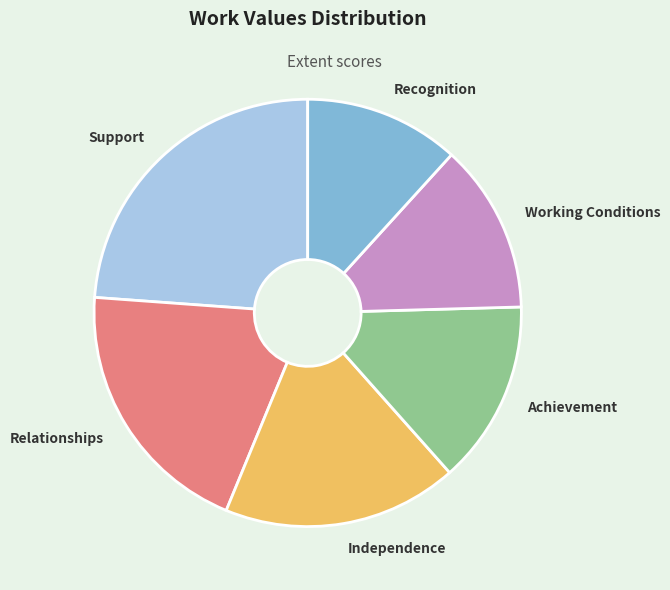

Is the sum of Recognition and Support greater than half?

No